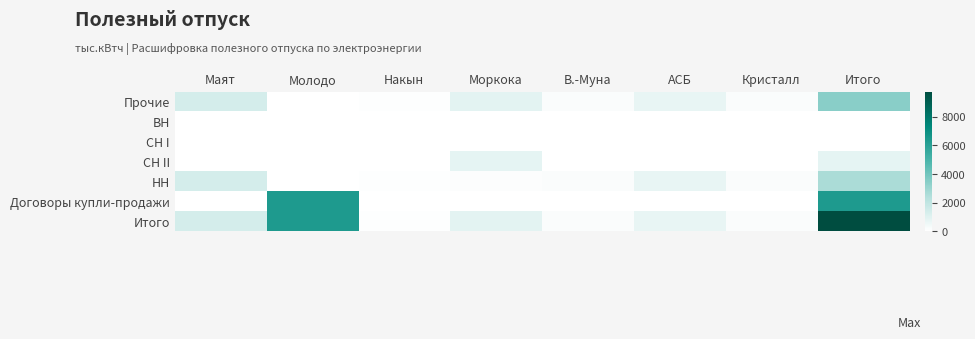

Which has a higher value, Итого or АСБ?

Итого